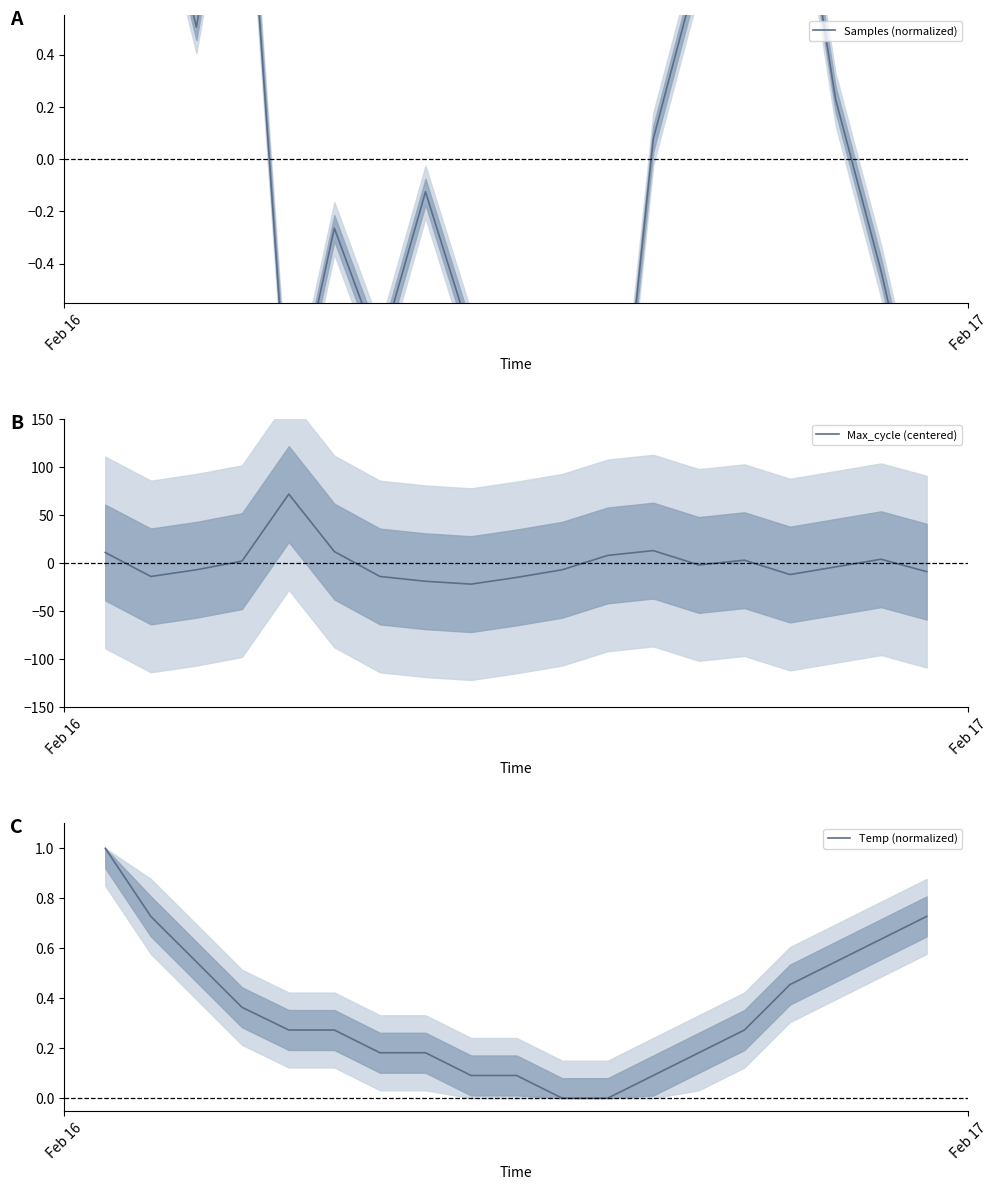

Which series ends up on top after the final intersection of Max_cycle (centered) and Samples (normalized)?

Samples (normalized)